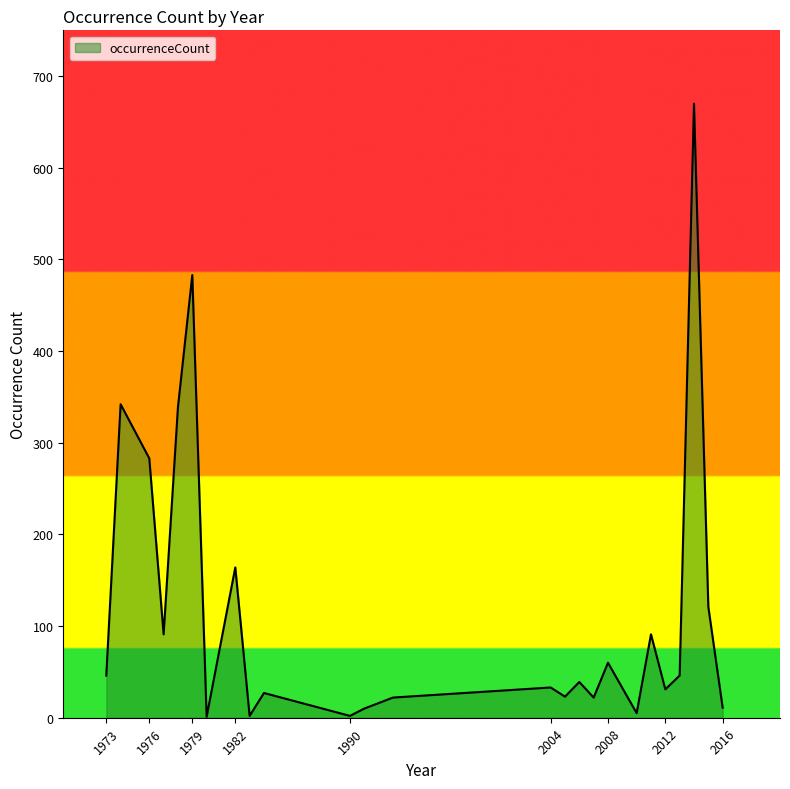

Does the chart display data point markers on the line(s)?

No